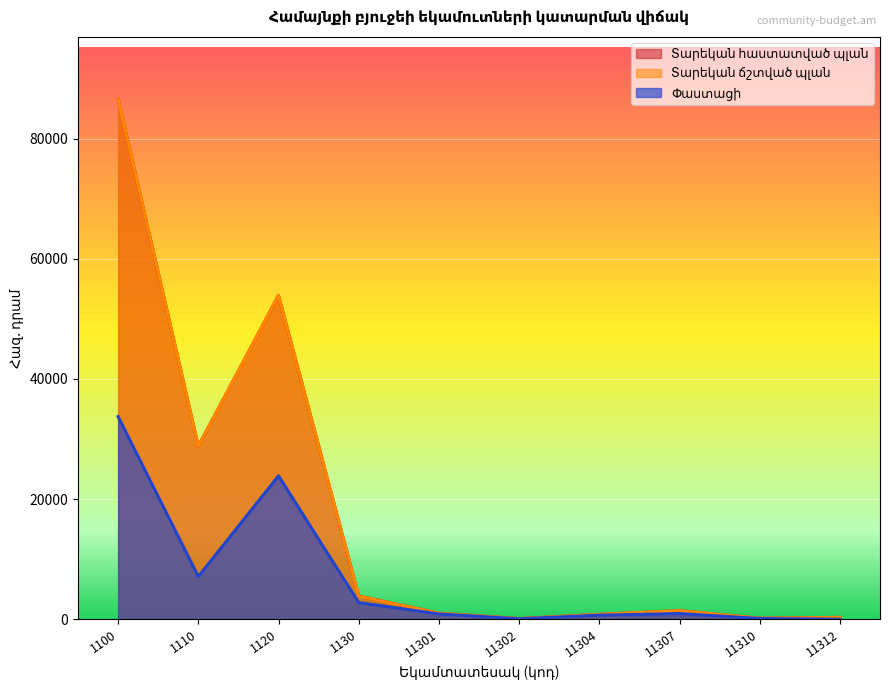

Between 1110 and 11304, which is larger?

1110